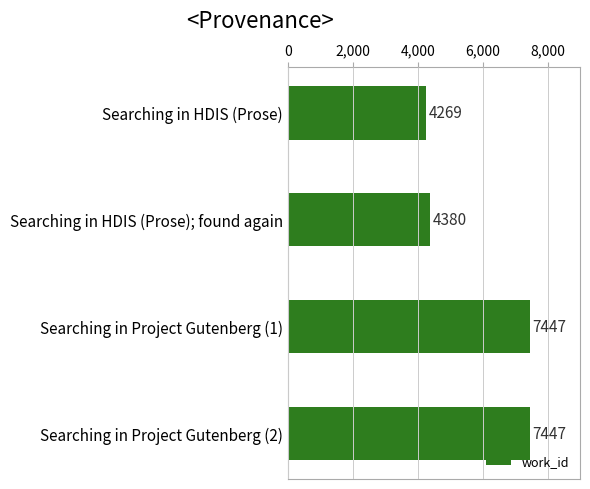

What is the label of the 4th bar from the bottom?

Searching in HDIS (Prose)